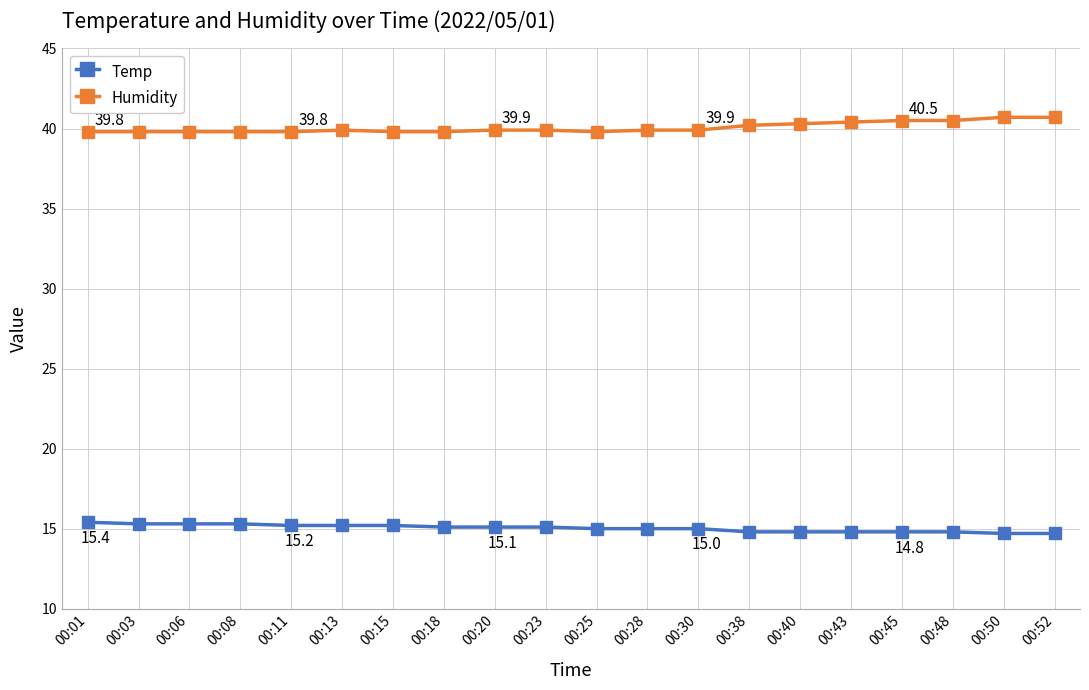

What is the smallest value displayed?

14.7